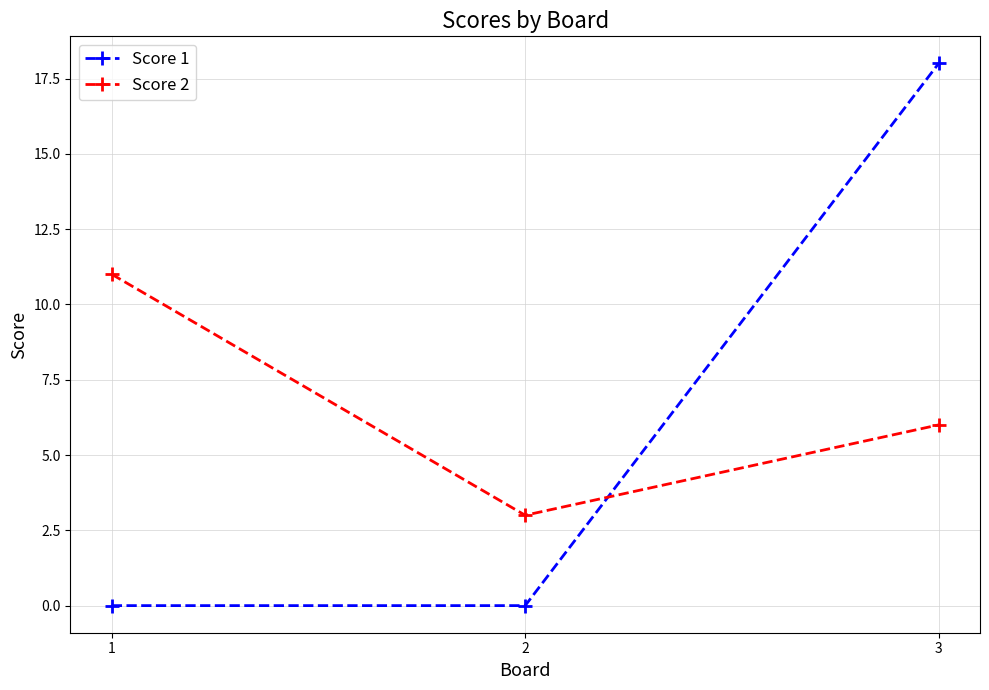

Reading right to left, transcribe all the data shown in this chart.

Score 1: 18	0	0
Score 2: 6	3	11